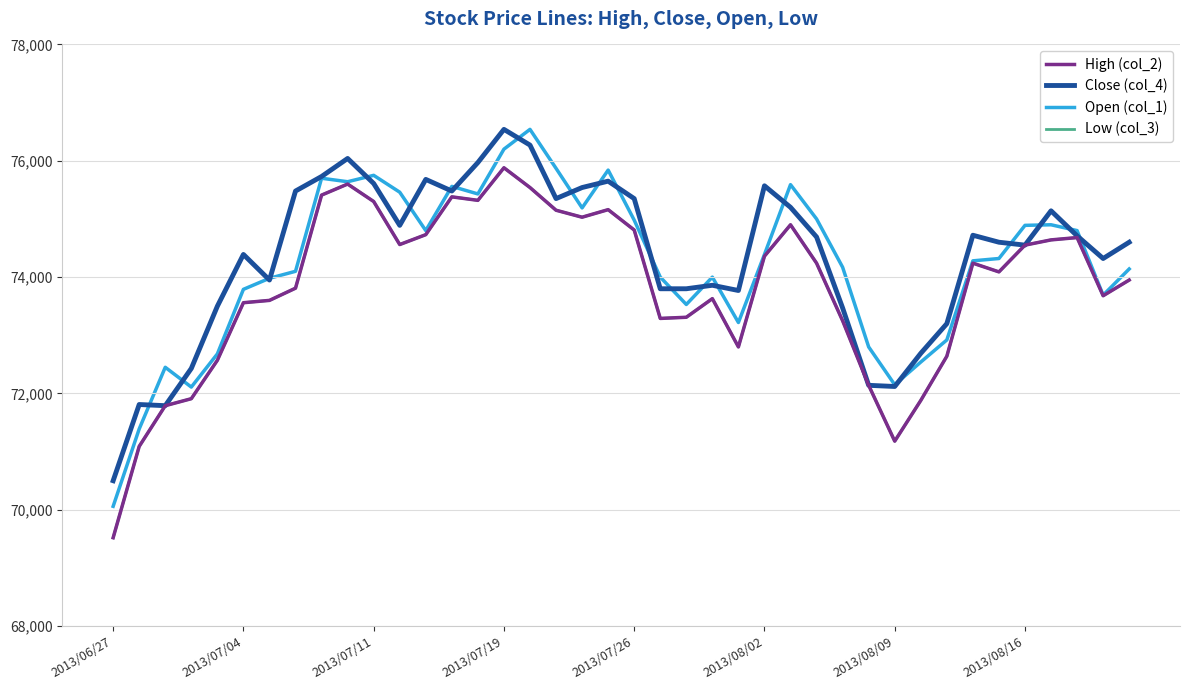

True or false: Low (col_3) and Close (col_4) intersect in this chart.

False